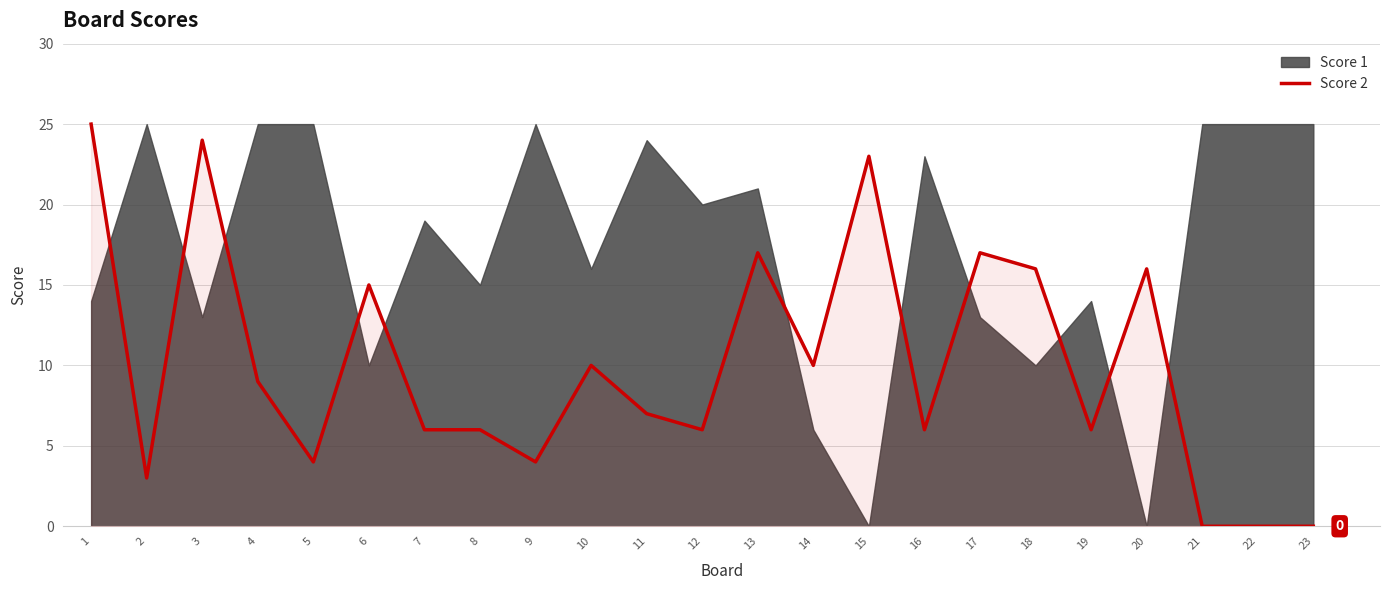

The chart shows a value of 16 at 20. True or false?

True